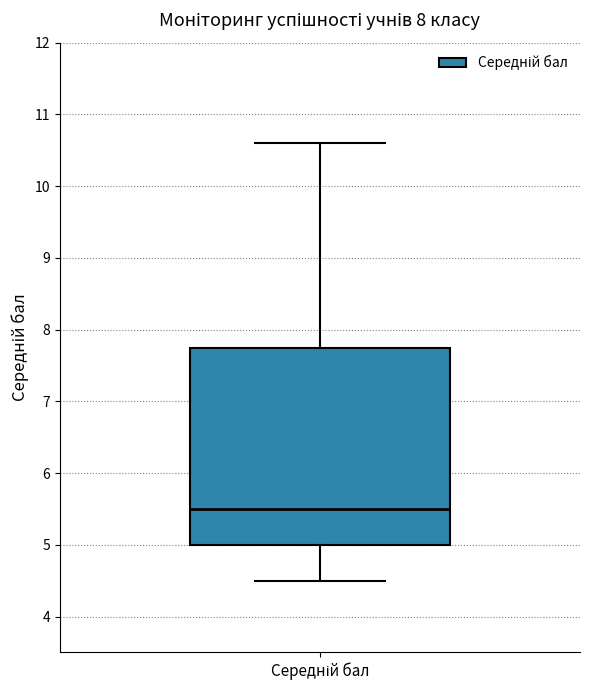

Read this box plot against the y-axis: the position of the median line, the range covered by the box, and the ends of both whiskers. The values are not printed on the chart, so give them approximately, as read against the axis.

median 5.5, box 5.0 to 7.8, whiskers 4.5 to 10.6